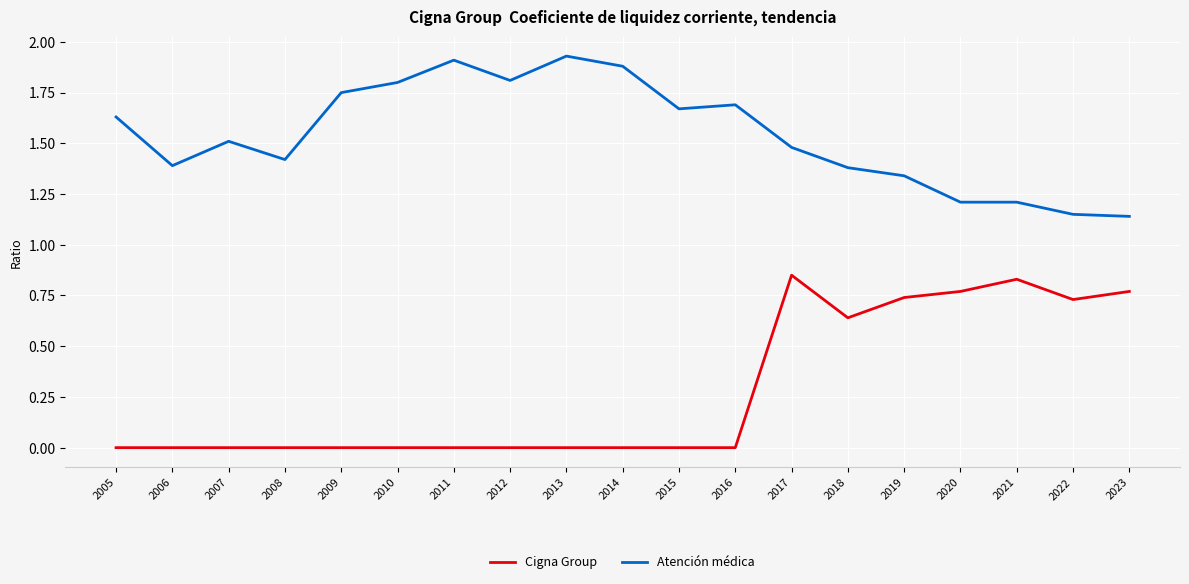

At which category is the sum across all series the highest?

2017